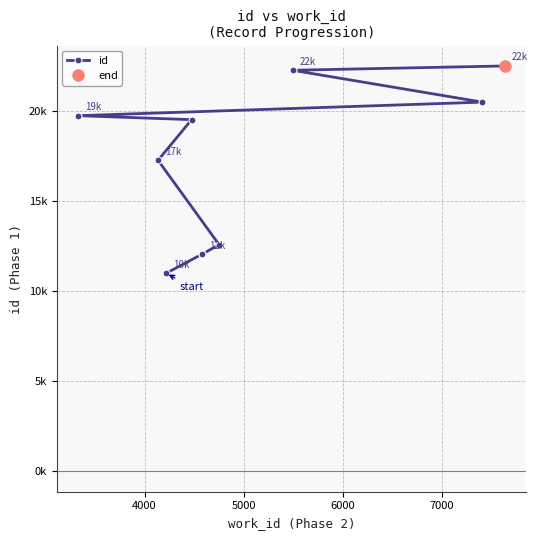

What is the sum of all values?

169399